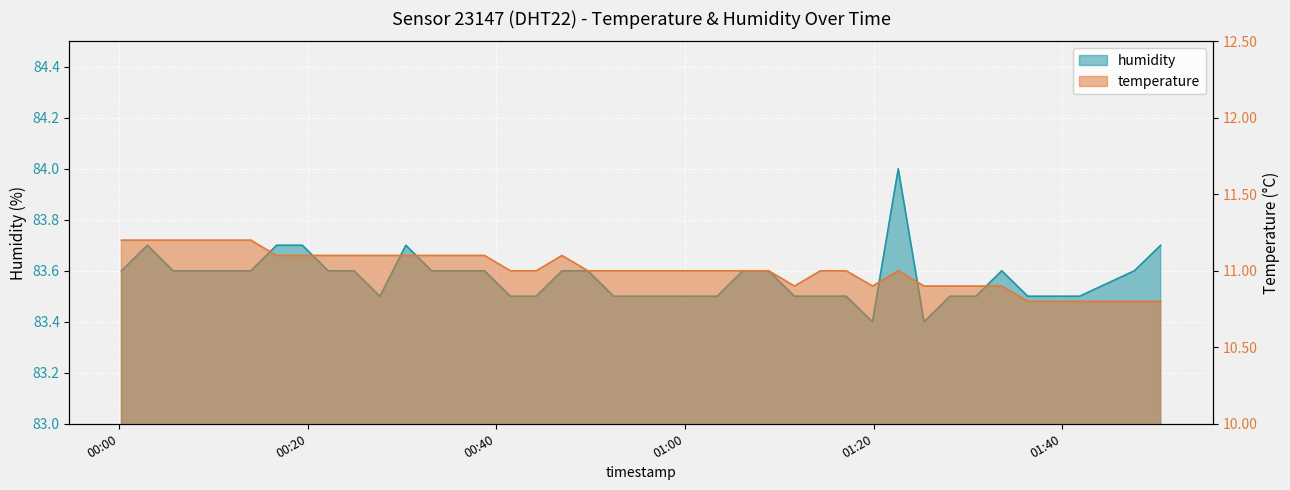

What are all the series names shown in the legend?

temperature, humidity